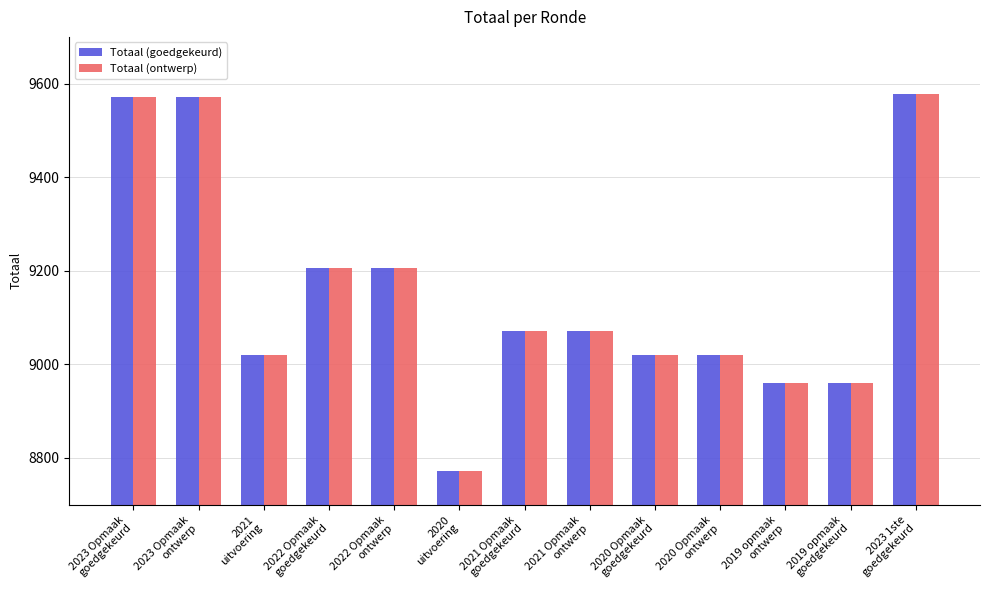

What is the maximum value for Totaal (goedgekeurd)?

9577